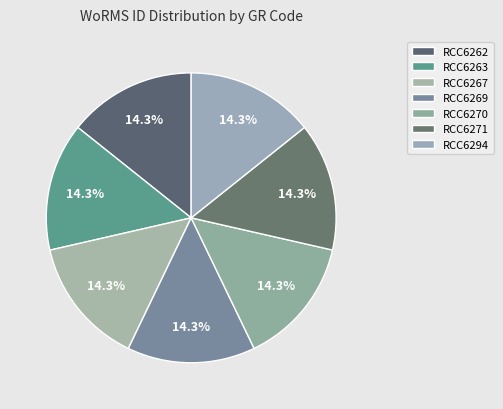

Do RCC6269 and RCC6267 together represent more than half of the pie?

No